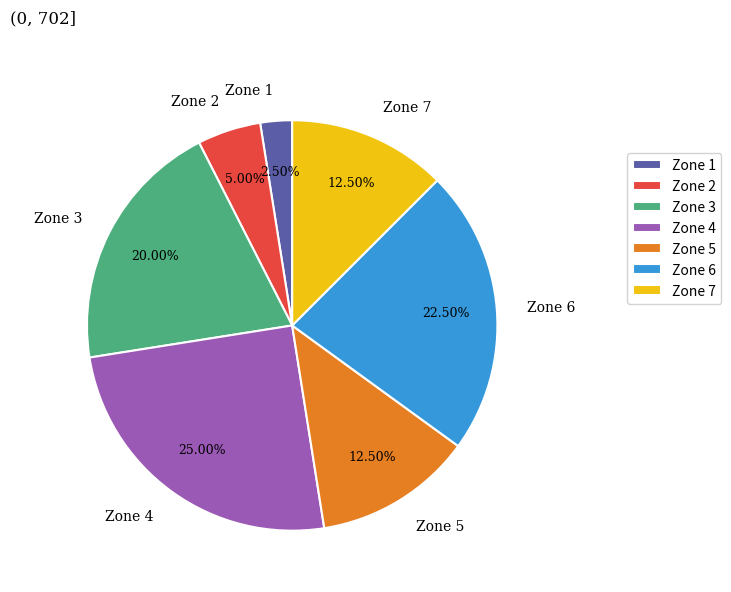

What is the ratio of the value at Zone 7 to the value at Zone 4?

0.5